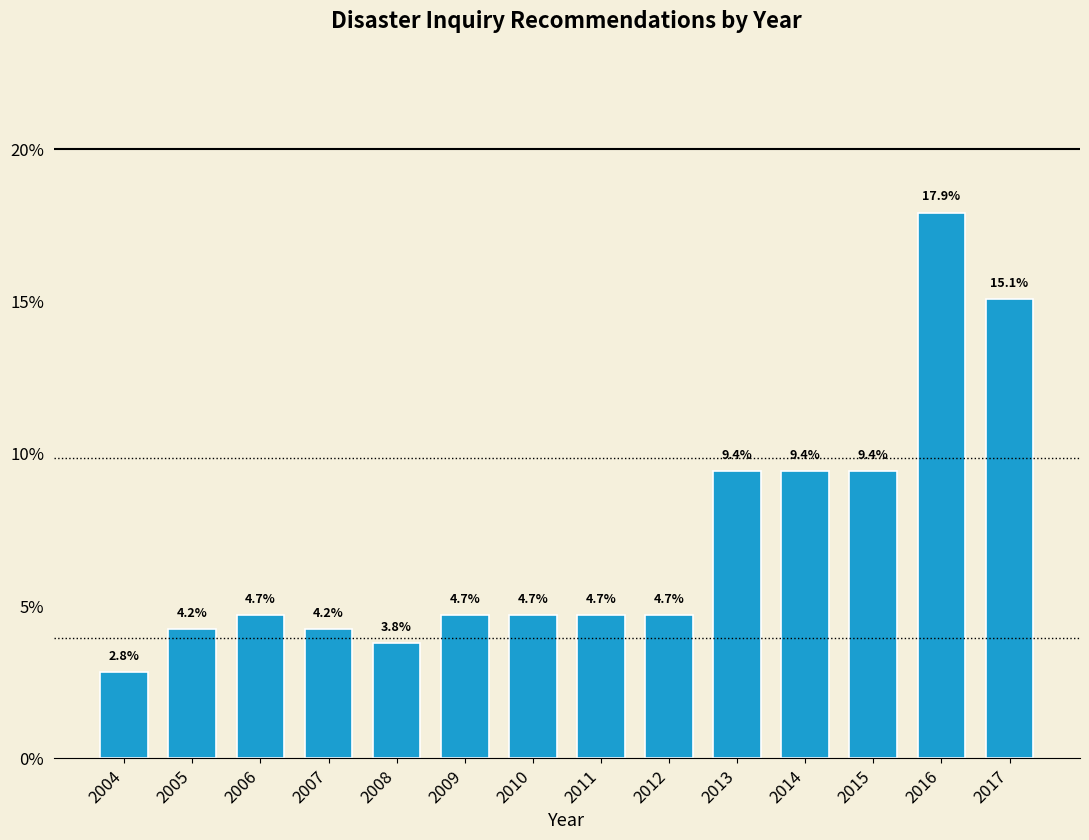

Reading left to right, transcribe all the data shown in this chart.

2004=2.8	2005=4.2	2006=4.7	2007=4.2	2008=3.8	2009=4.7	2010=4.7	2011=4.7	2012=4.7	2013=9.4	2014=9.4	2015=9.4	2016=17.9	2017=15.1